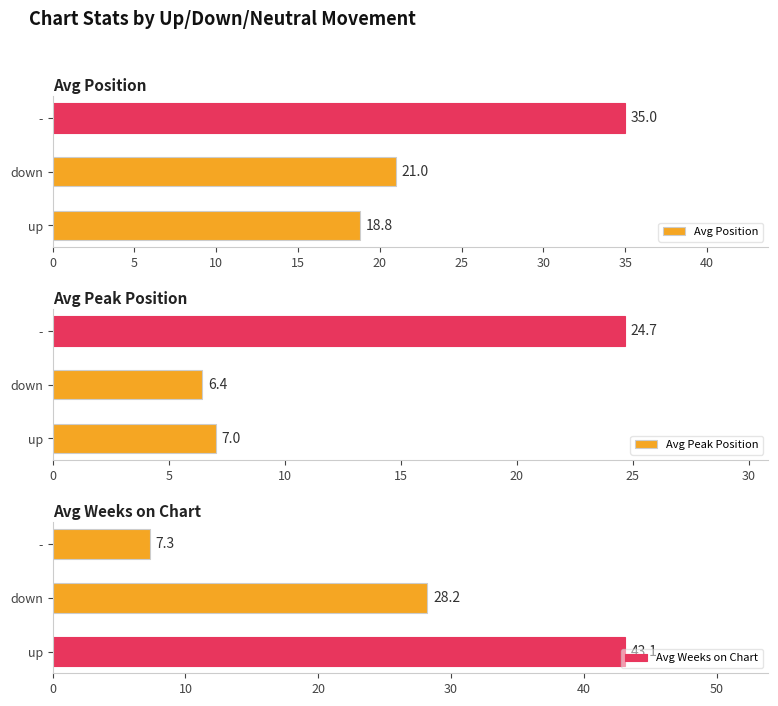

What is the average value of the Avg Weeks on Chart series?

26.2